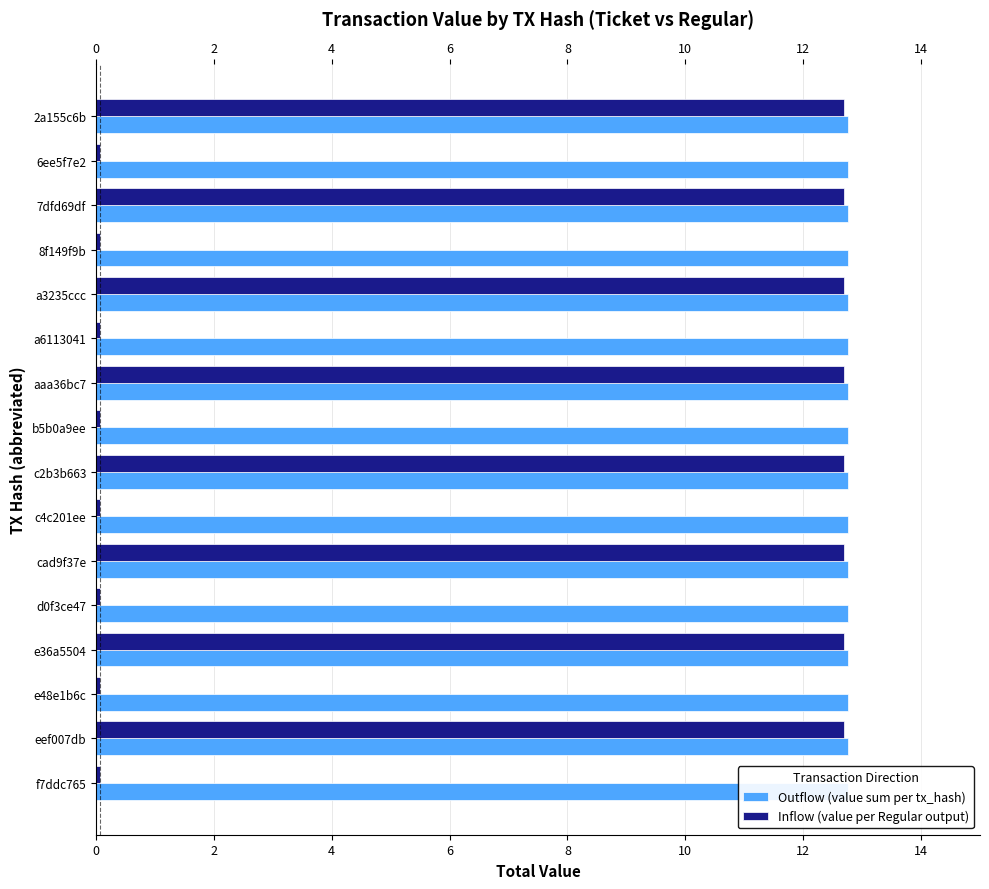

Which series has the widest spread of values?

Inflow (value per Regular output)